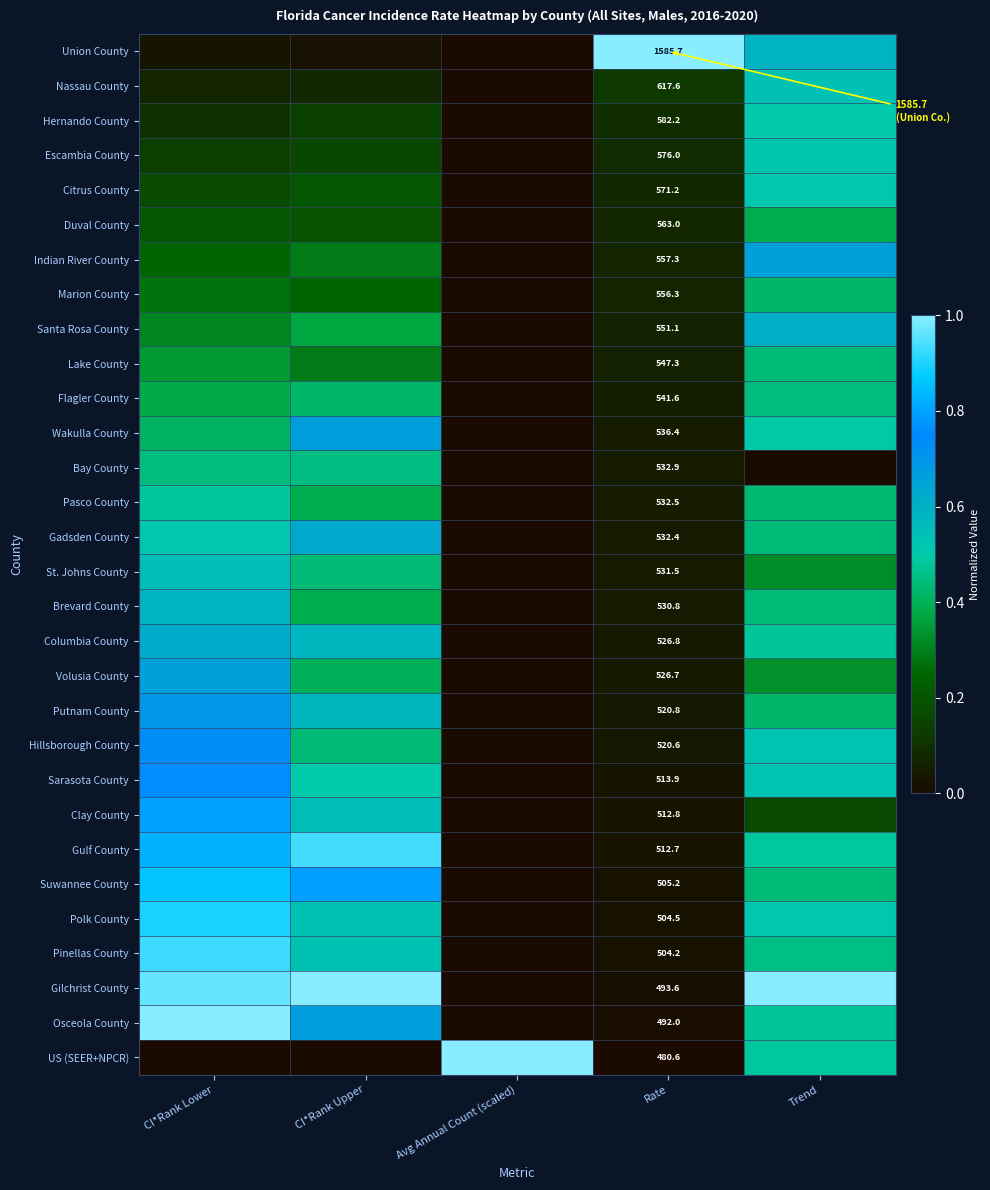

What is the difference between the highest and lowest values at CI*Rank Lower?

1.0